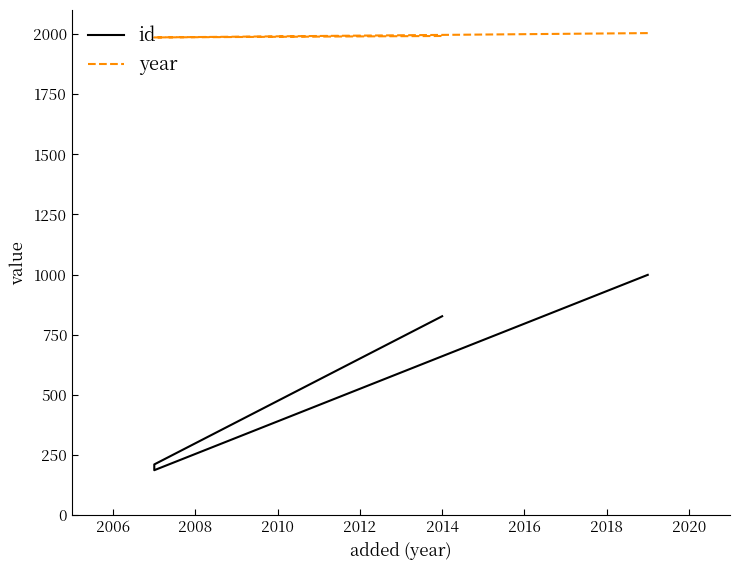

How many data points in year are above 1992?

1